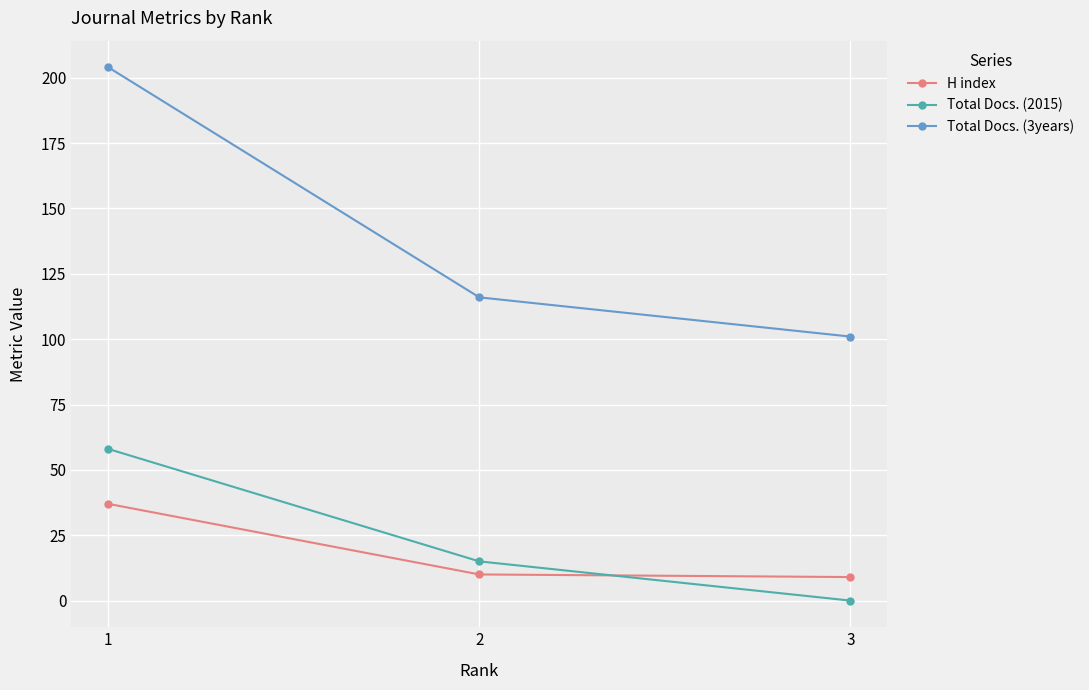

At which category is the sum across all series the highest?

1